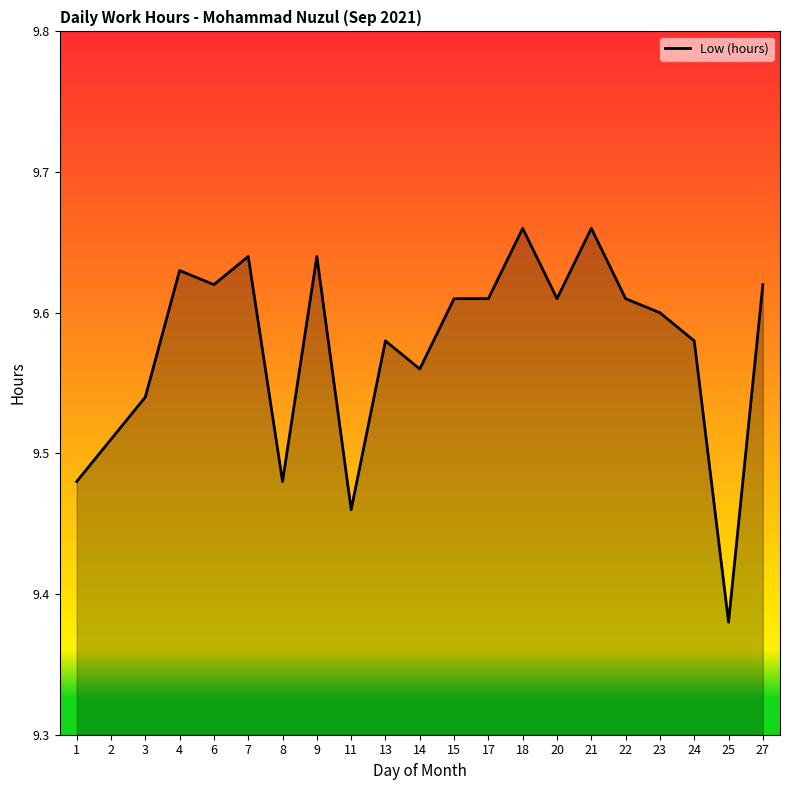

True or false: the data shows 9.6 at 23.

True